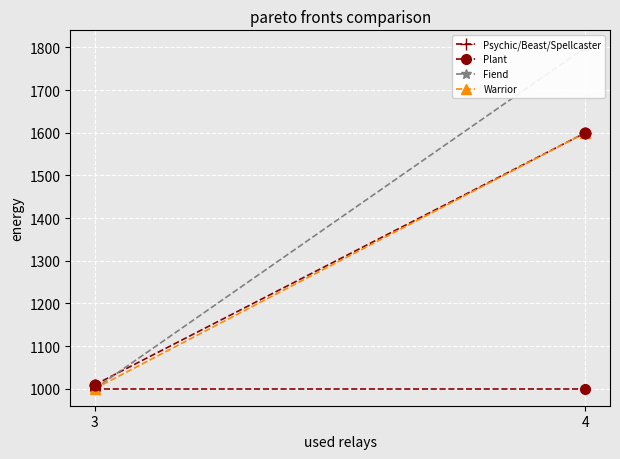

What is the average X value?

3.5